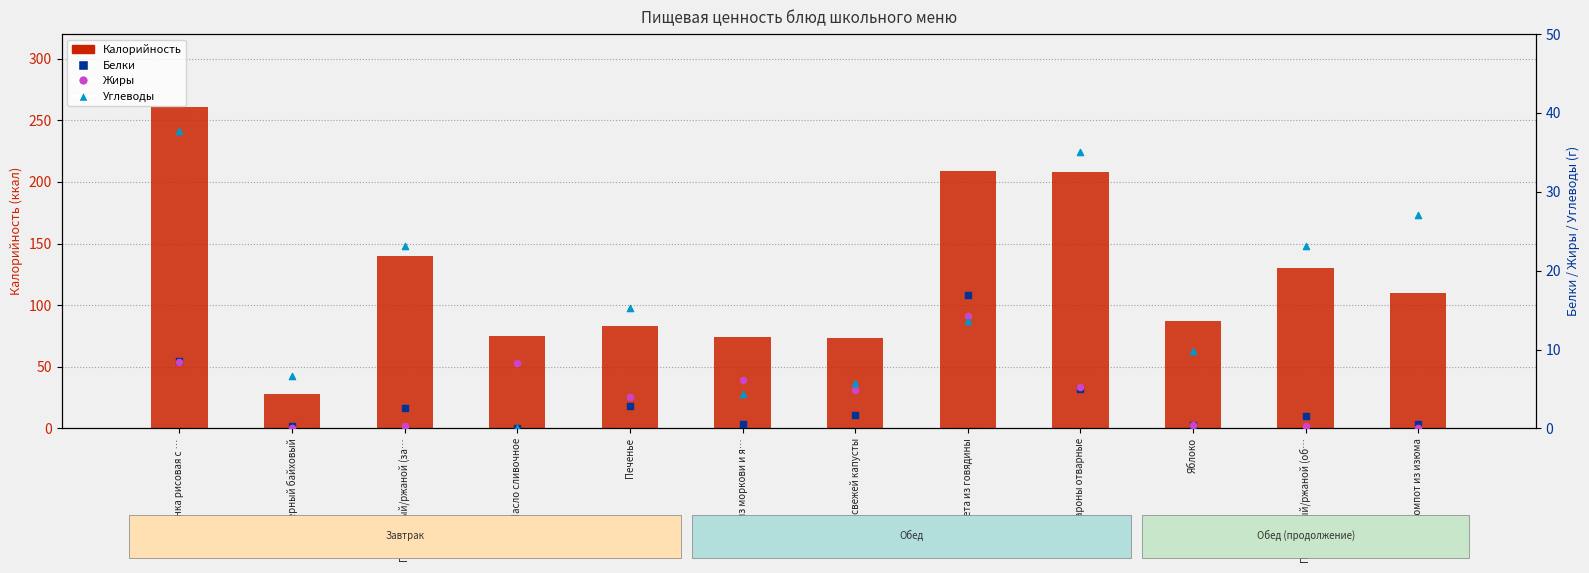

Which series contains the highest Y value?

Калорийность